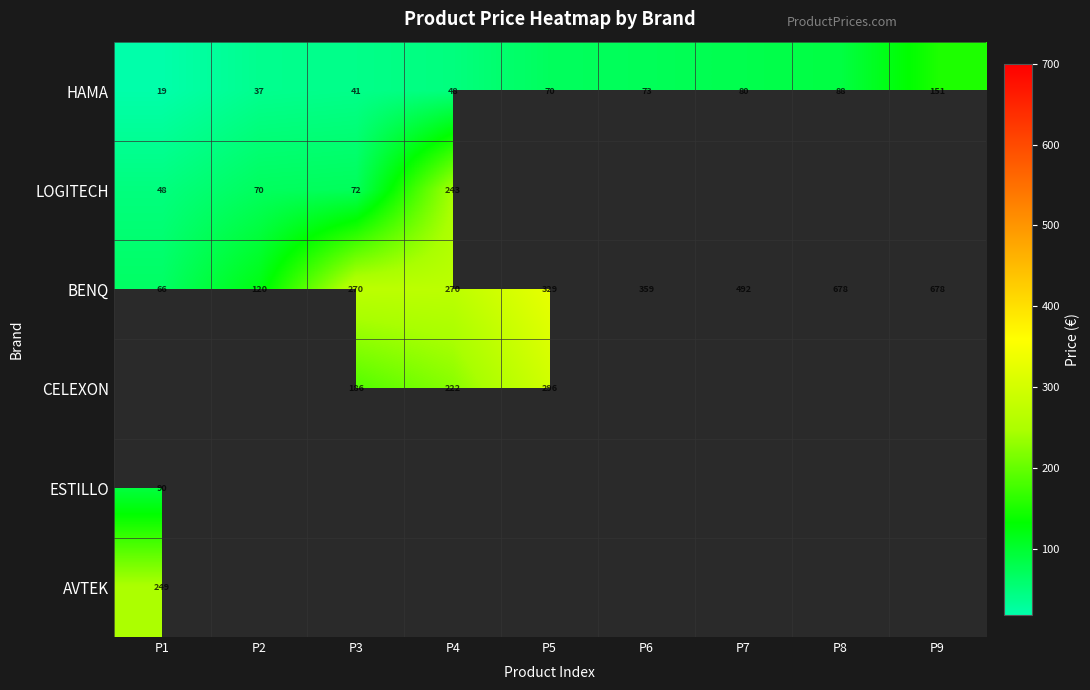

What is the maximum value for HAMA?

151